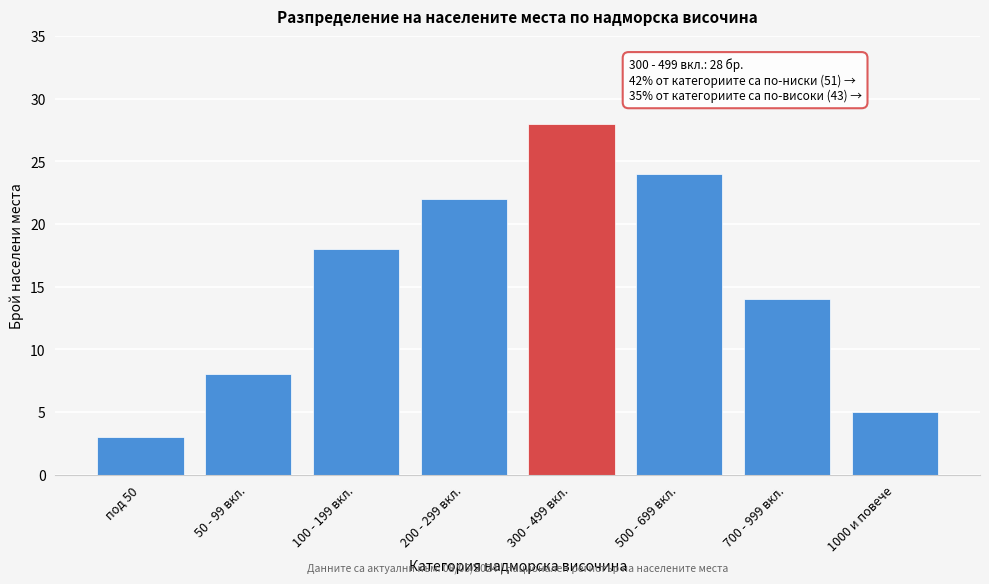

Reading left to right, transcribe all the data shown in this chart.

3	8	18	22	28	24	14	5